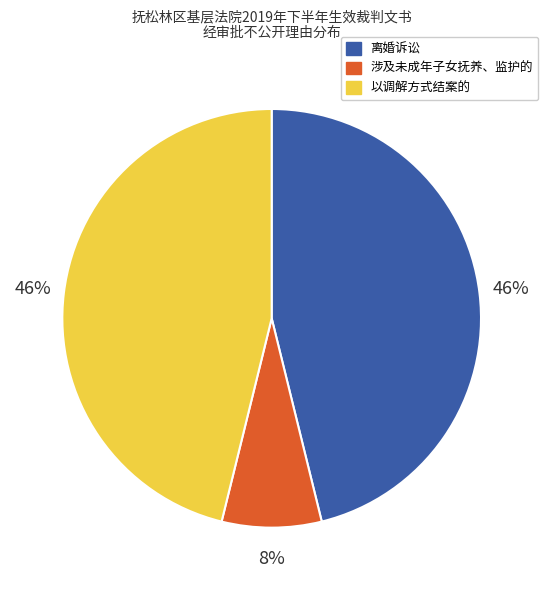

True or false: 涉及未成年子女抚养、监护的 accounts for 1% of the total.

False